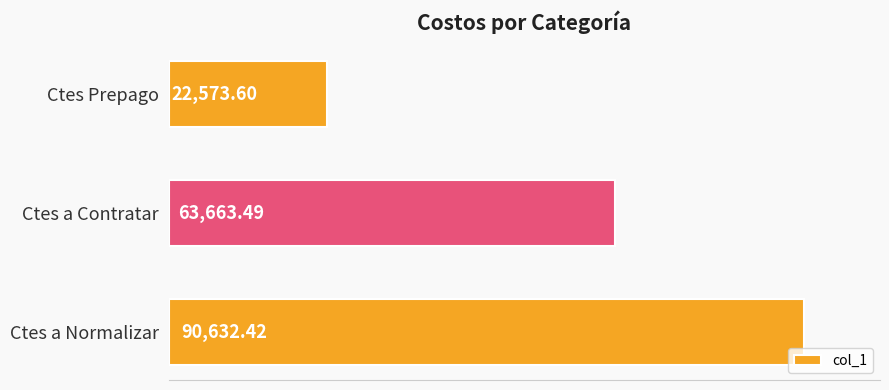

Rank the categories by value from highest to lowest.

Ctes a Normalizar, Ctes a Contratar, Ctes Prepago